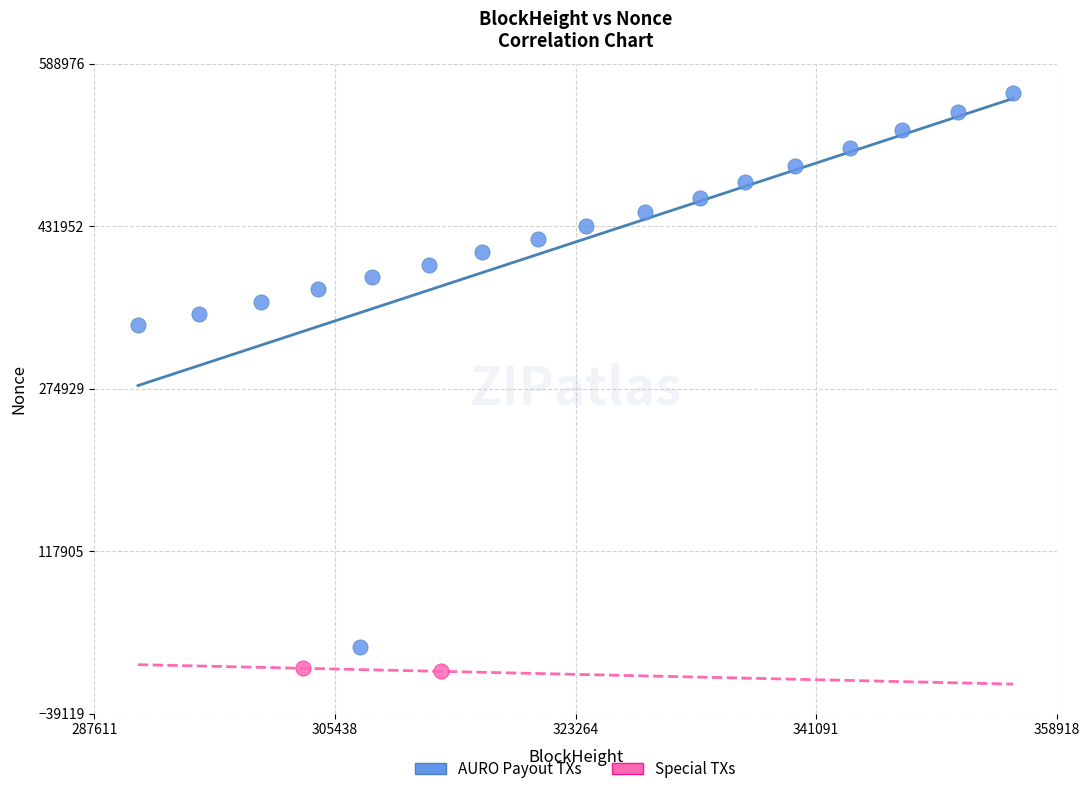

Which series reaches the maximum Y coordinate?

AURO Payout TXs